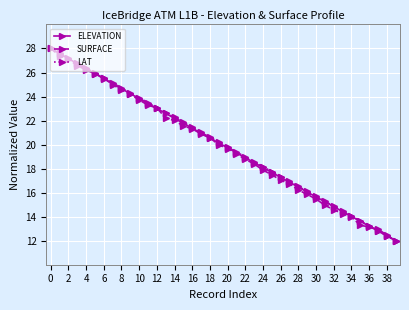

How many data points in SURFACE are above 19?

22